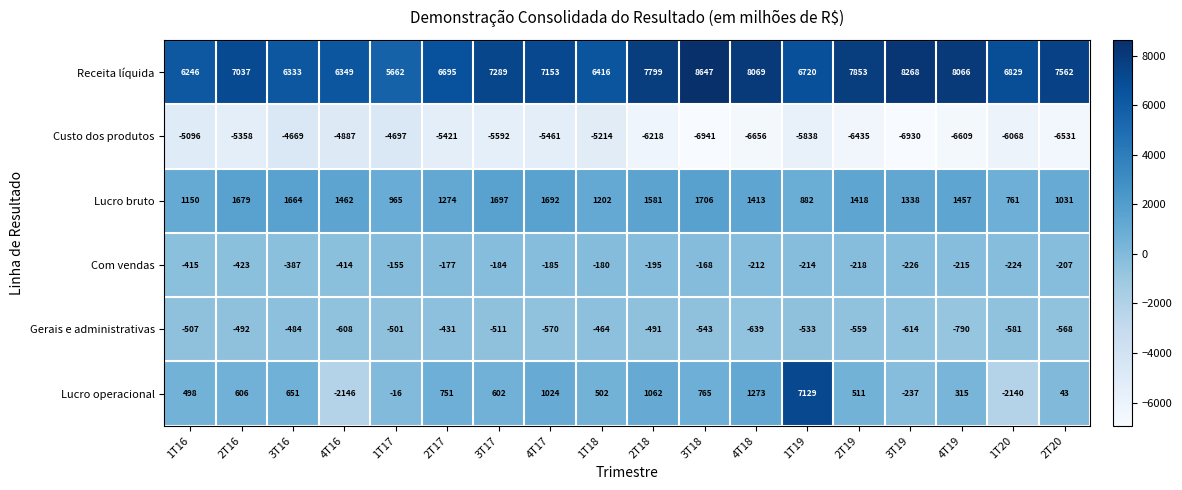

Which series changed the most between 2T16 and 1T19?

Lucro operacional